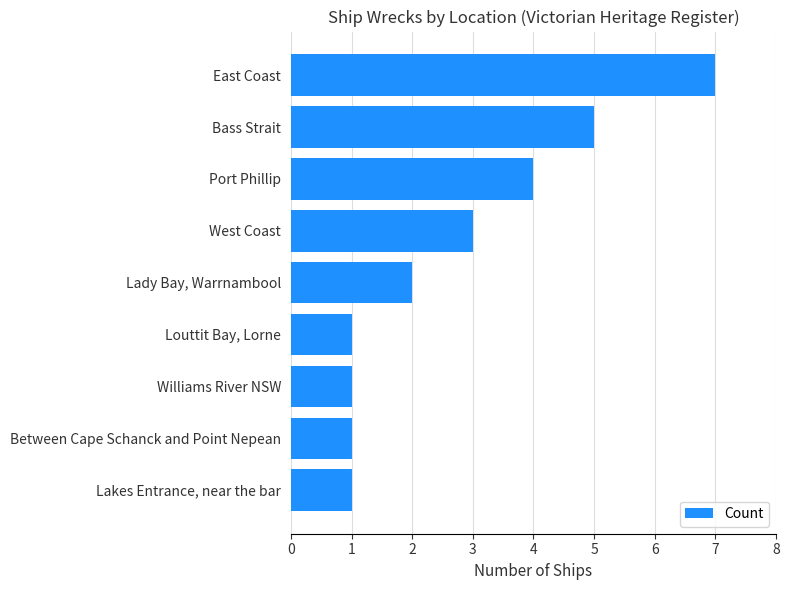

At which category does the chart reach its peak across all series?

East Coast